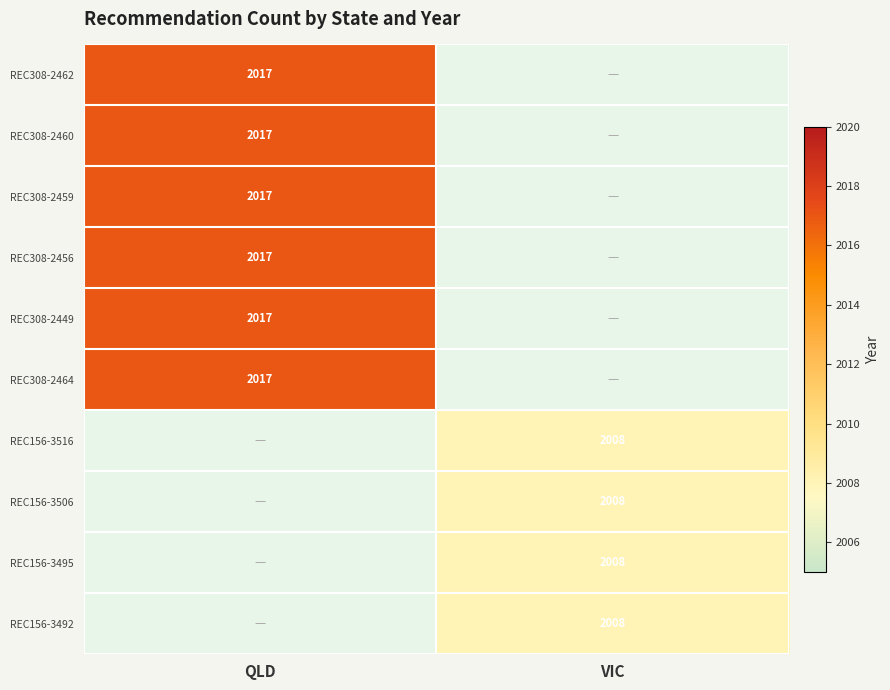

True or false: REC156-3516 has a value of 2008 at VIC.

True